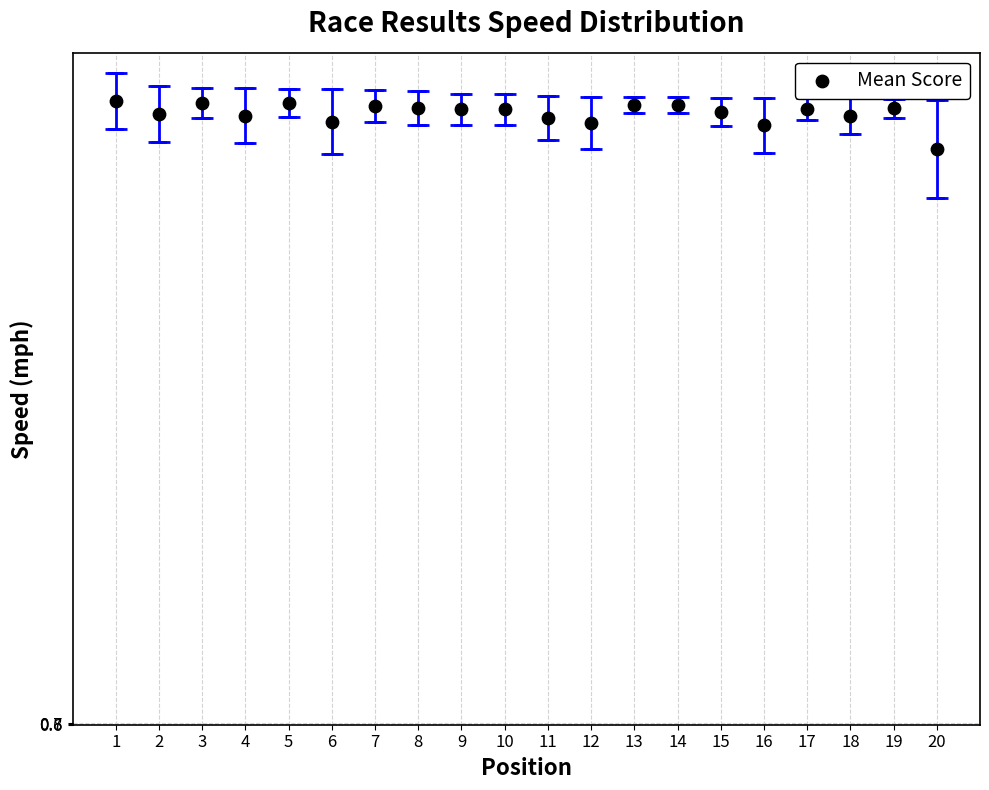

What is the range of Y values (max minus min)?

5.8